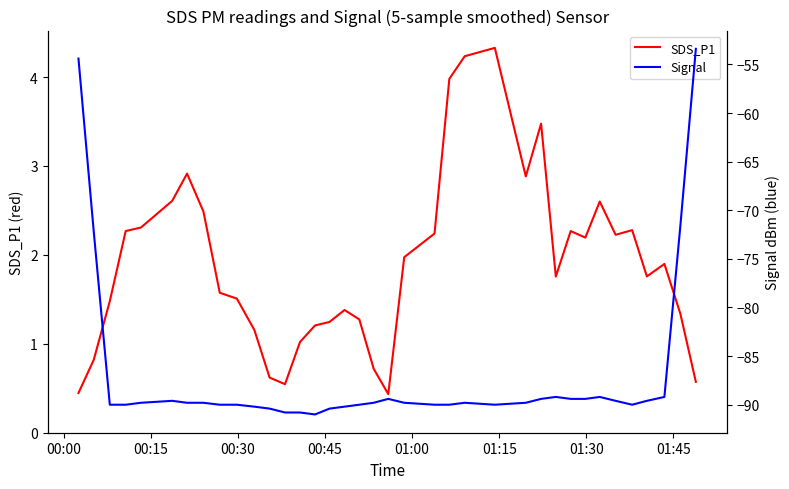

True or false: Signal and SDS_P1 intersect in this chart.

False